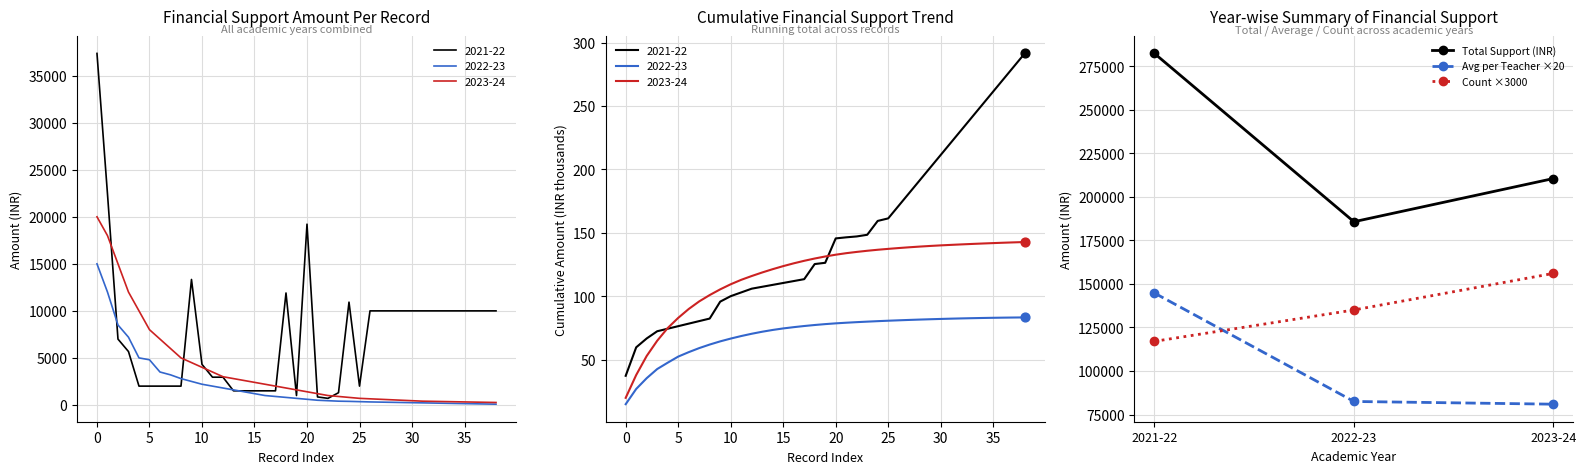

What are all the series names shown in the legend?

Total Support (INR), Avg per Teacher ×20, Count ×3000